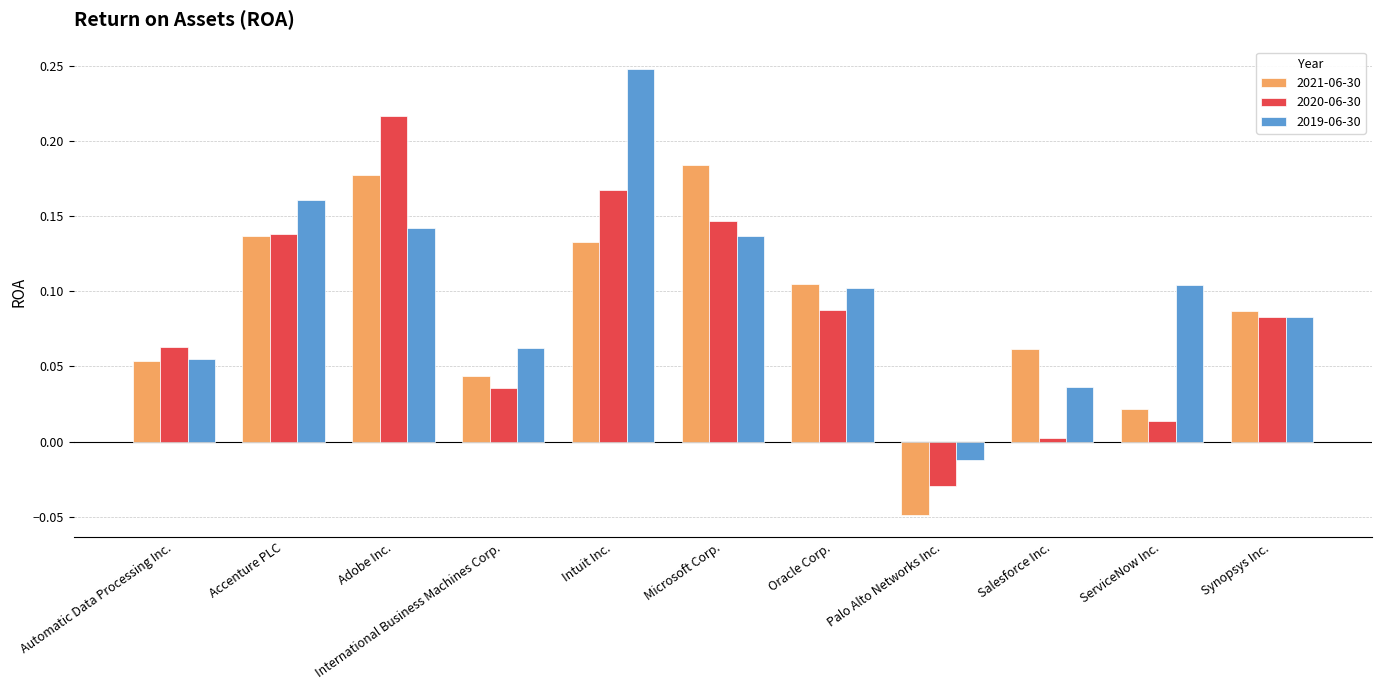

What is the difference between the maximum and minimum values in the 2019-06-30 series?

0.3